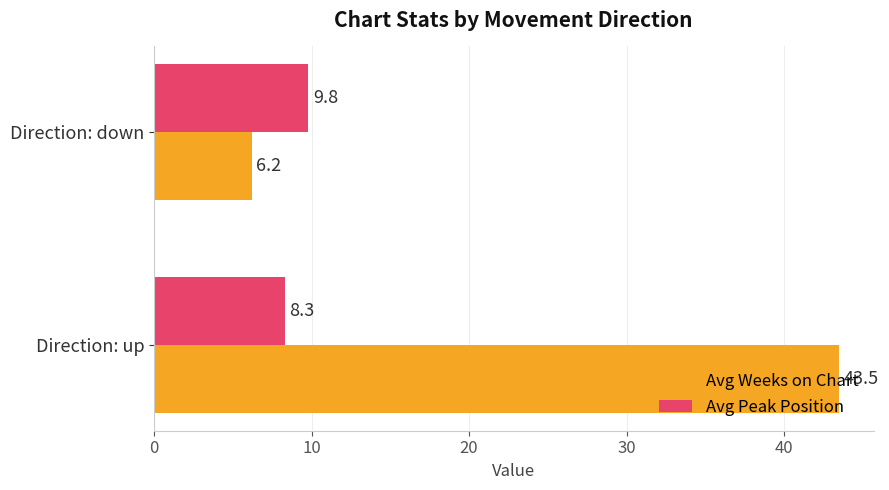

Between Direction: up and Direction: down, which series saw the biggest shift?

Avg Weeks on Chart